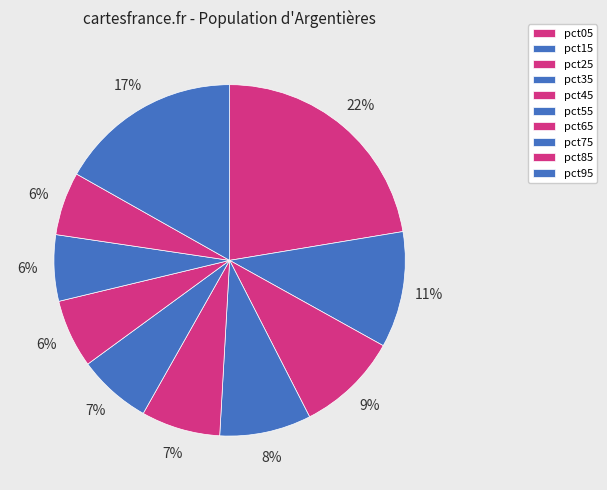

To the nearest percent, what percentage of the pie is pct45?

7%